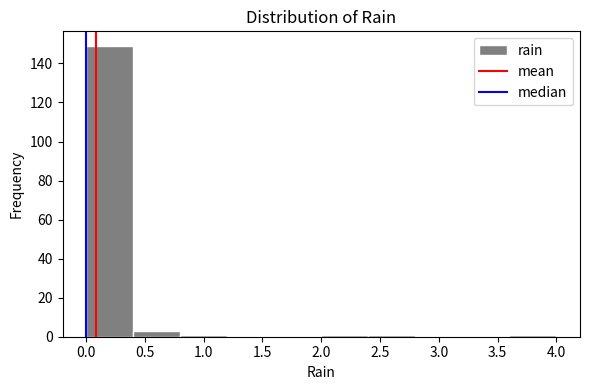

How tall is the bar that spans 0.0 to 0.4 on the x-axis? The values are not printed on the chart, so give them approximately, as read against the axis.

150